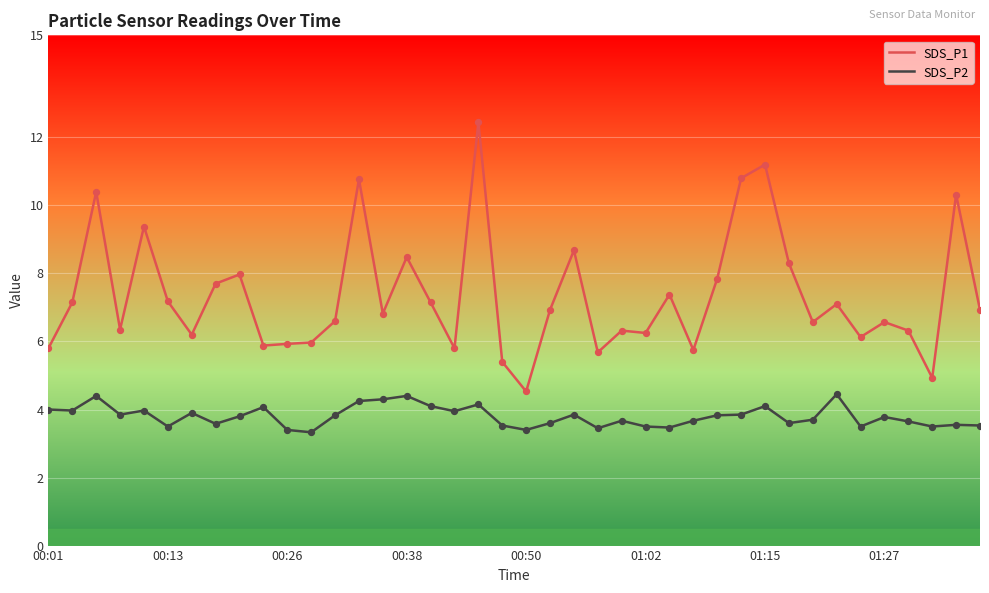

Rank the series by their average value, from highest to lowest.

SDS_P1, SDS_P2